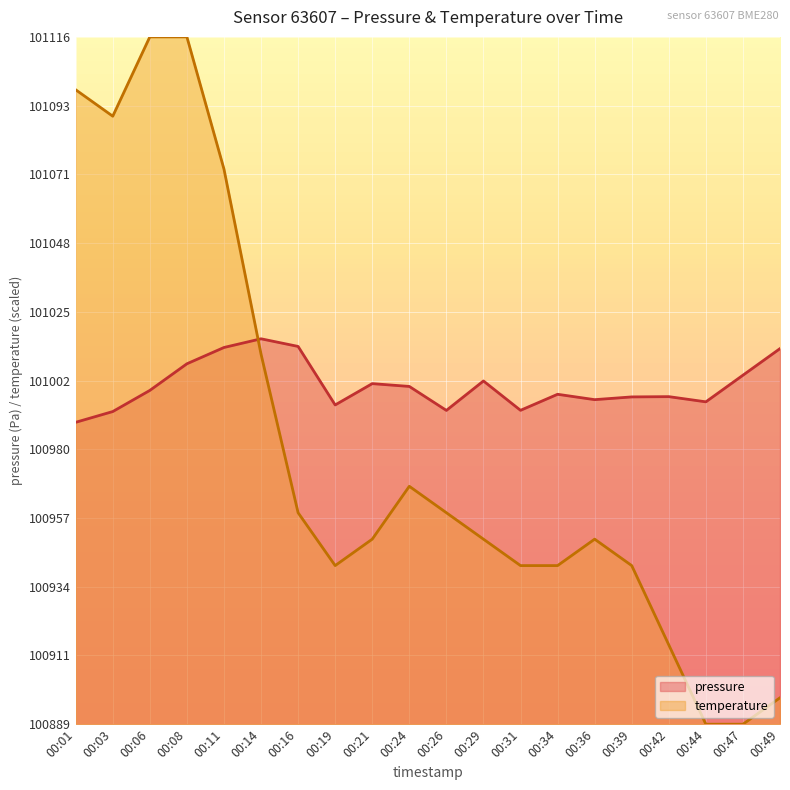

Reading left to right, list all the values displayed in this chart.

pressure: 100989.0	100992.6	100999.6	101008.4	101013.8	101016.7	101014.2	100994.8	101001.8	101000.9	100993.0	101002.7	100993.0	100998.3	100996.5	100997.4	100997.5	100995.8	101004.6	101013.4
temperature: 101099.2	101090.4	101116.7	101116.7	101072.9	101011.6	100959.1	100941.6	100950.3	100967.8	100959.1	100950.3	100941.6	100941.6	100950.3	100941.6	100915.3	100889.0	100889.0	100897.8